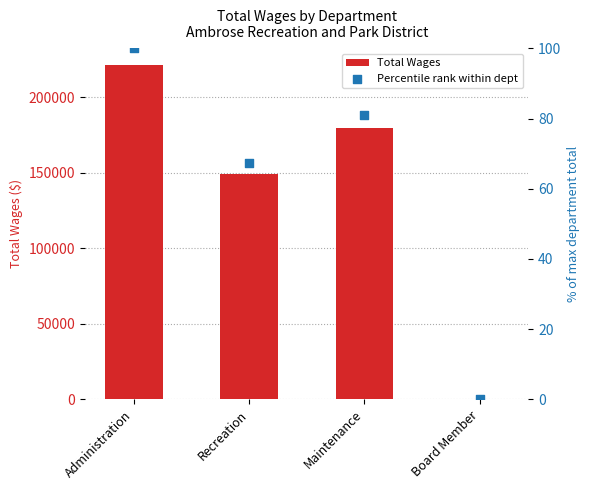

Which series has the largest total across all categories?

Total Wages